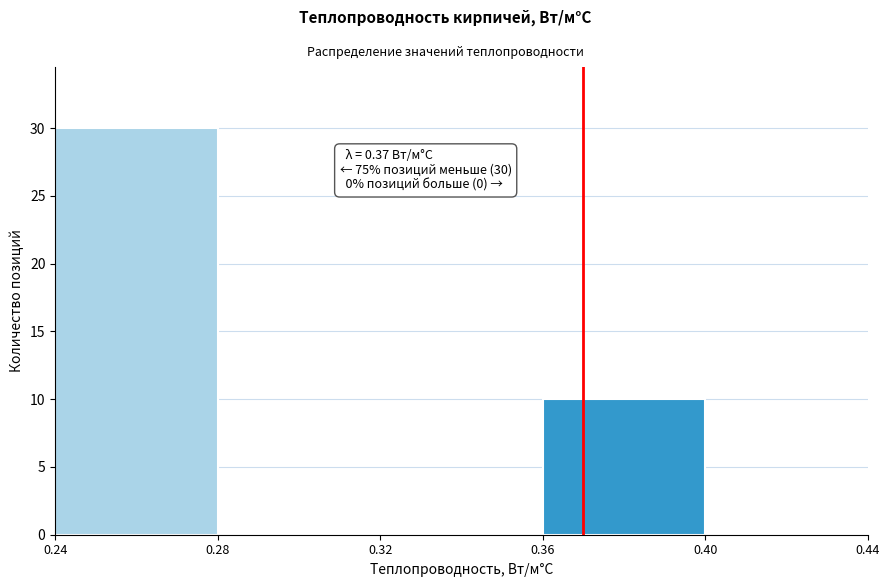

Which range on the x-axis has the tallest bar?

0.24 to 0.28